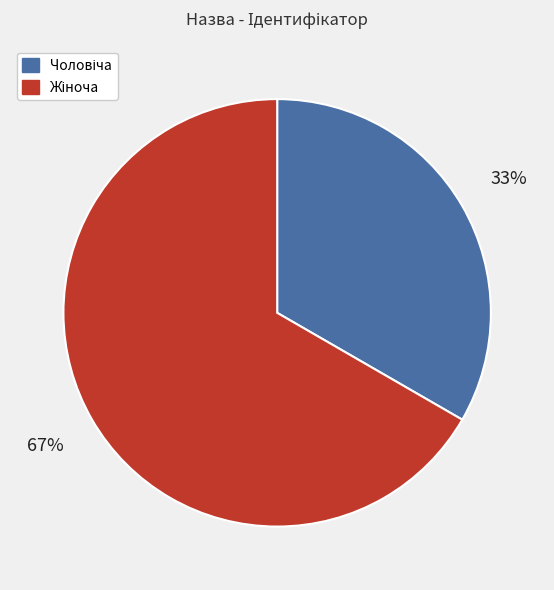

Count the number of slices in the pie.

2